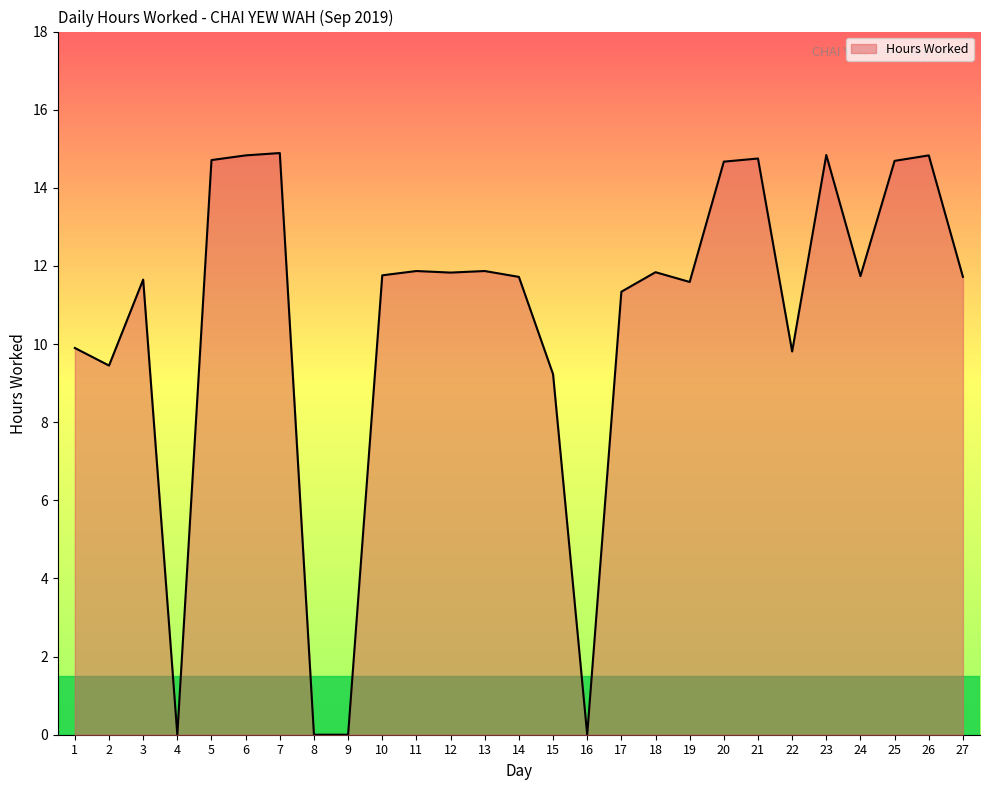

What is the difference between the values at 16 and 5?

14.7